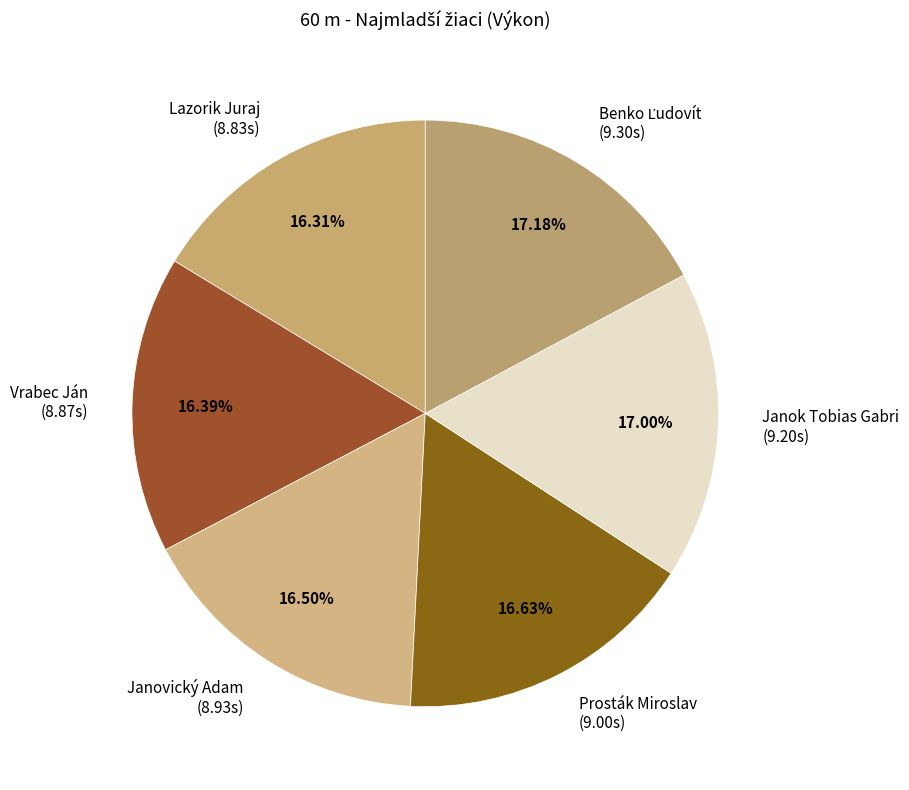

Does Lazorik Juraj account for over 50% of the chart?

No